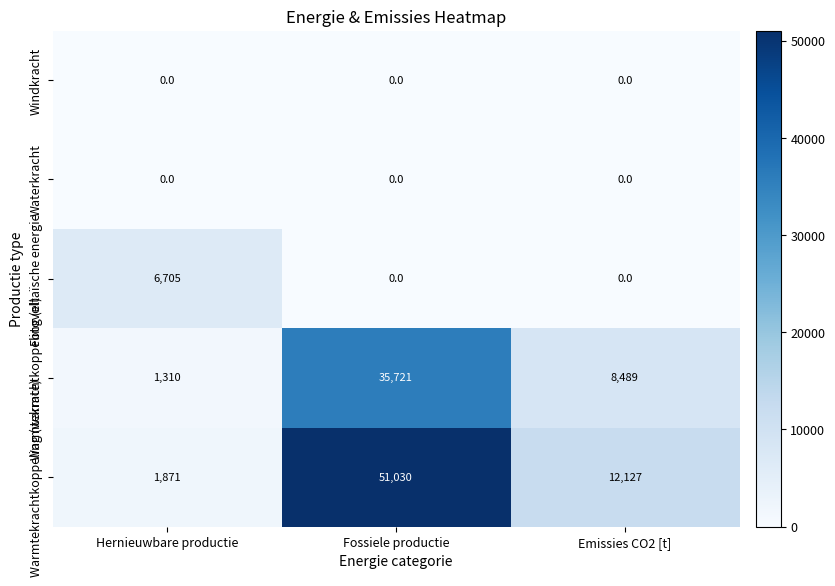

At how many categories does at least one series exceed 25083?

1